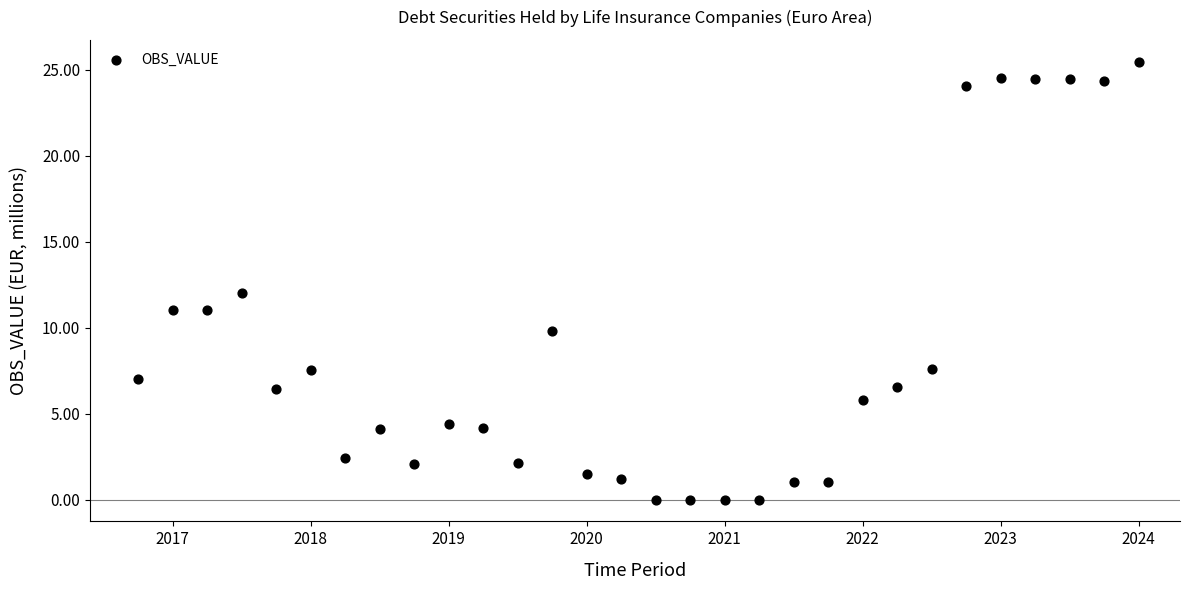

What is the range of X values (max minus min)?

7.2